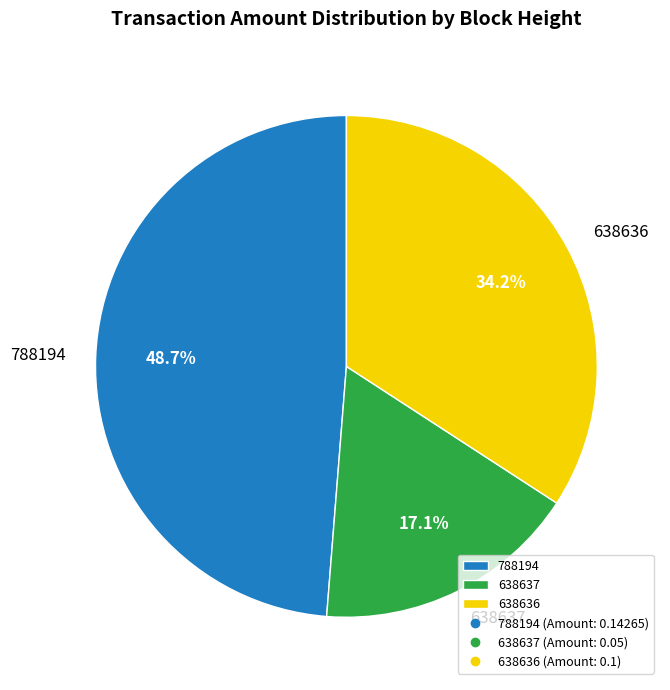

To the nearest percent, what percentage of the pie is 638636?

34%